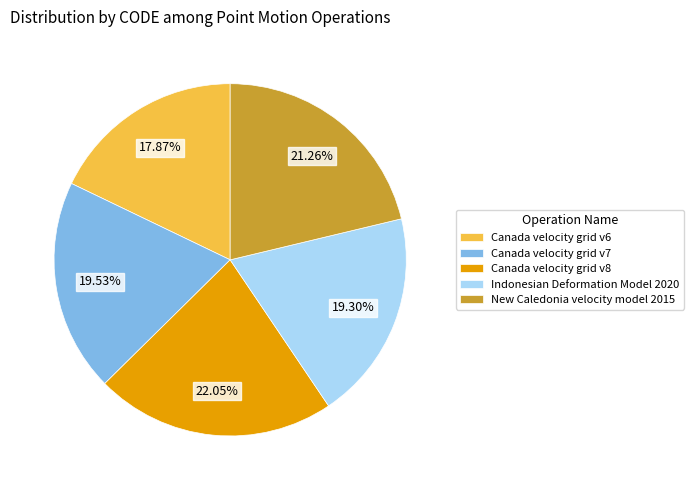

To the nearest percent, what is the difference between the largest and smallest slice percentages?

4%